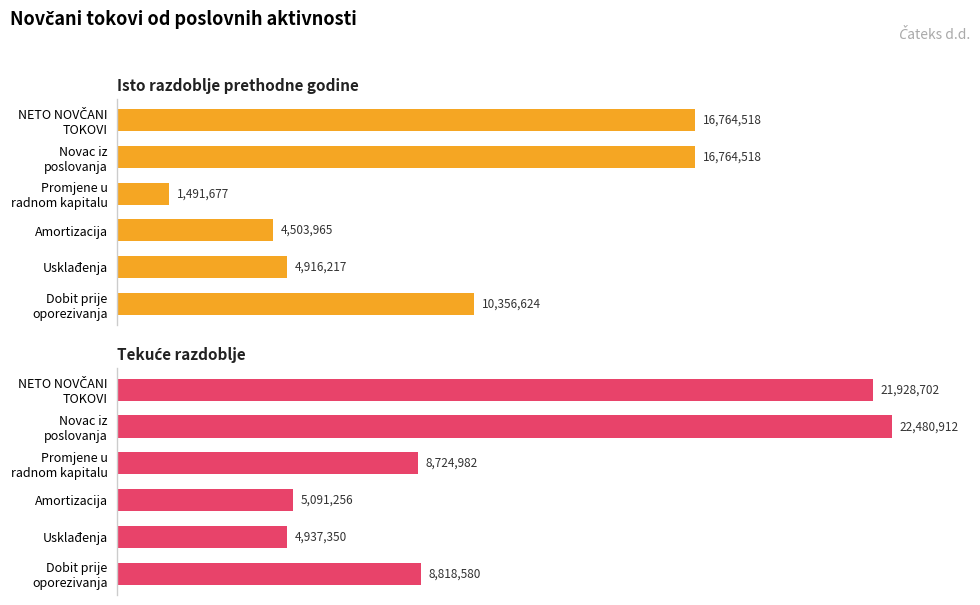

How many distinct data groups are displayed?

2